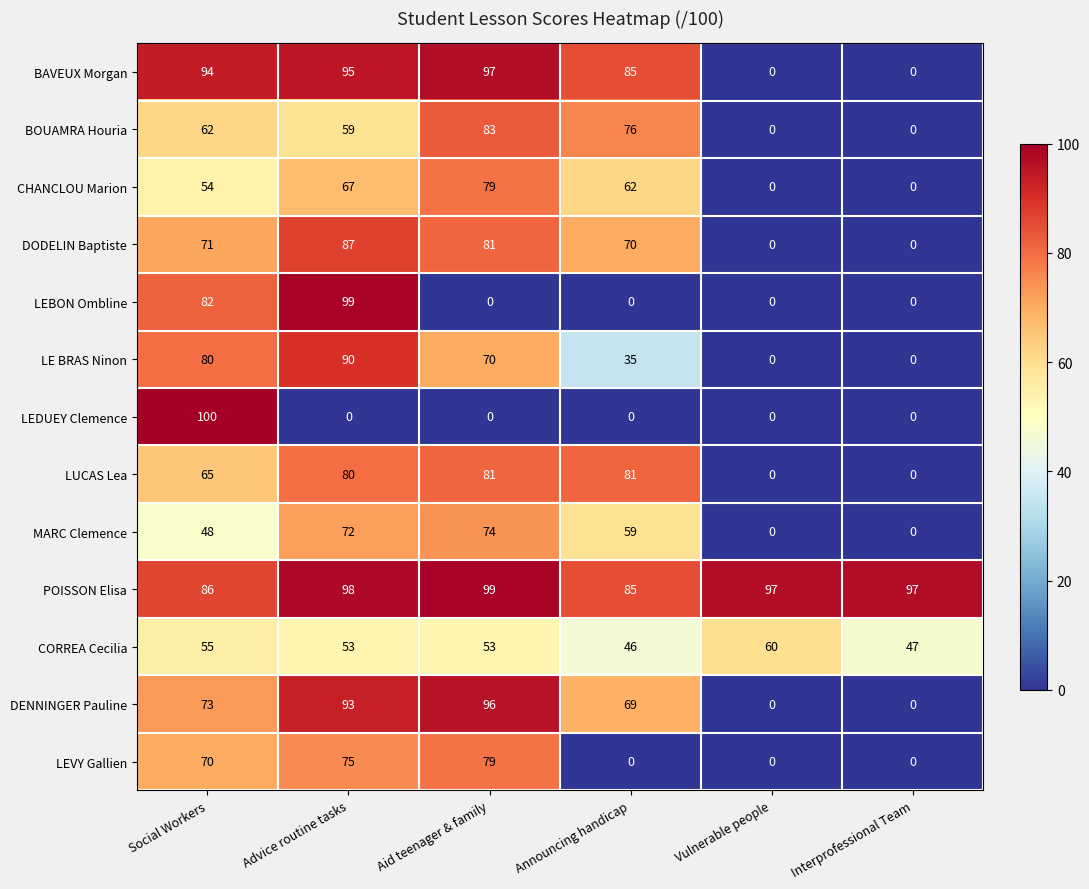

What is the sum of the LE BRAS Ninon values at Announcing handicap and Social Workers?

115